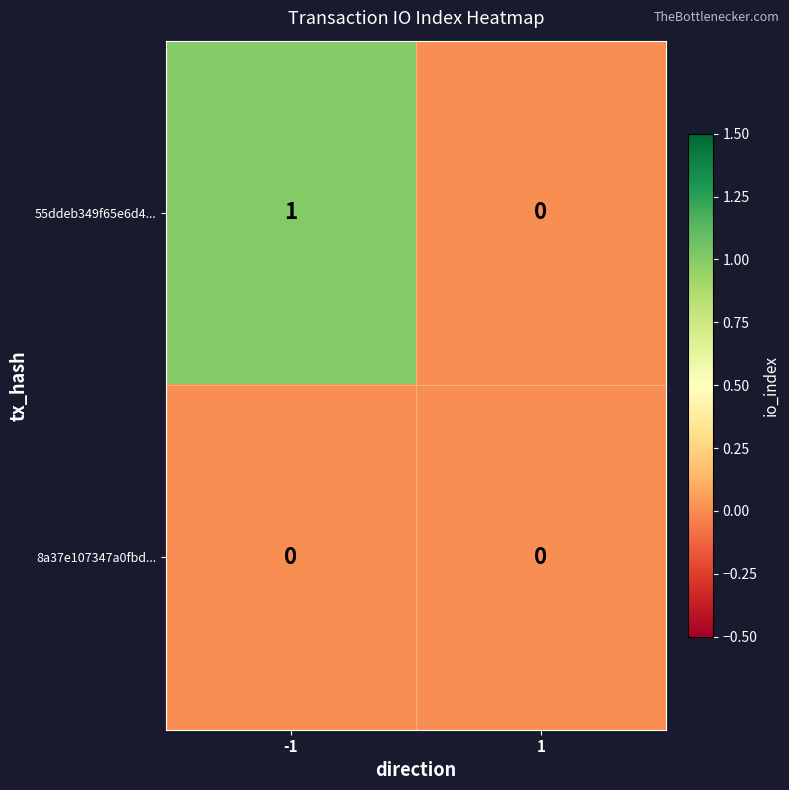

Which series has the largest total across all categories?

55ddeb349f65e6d4...